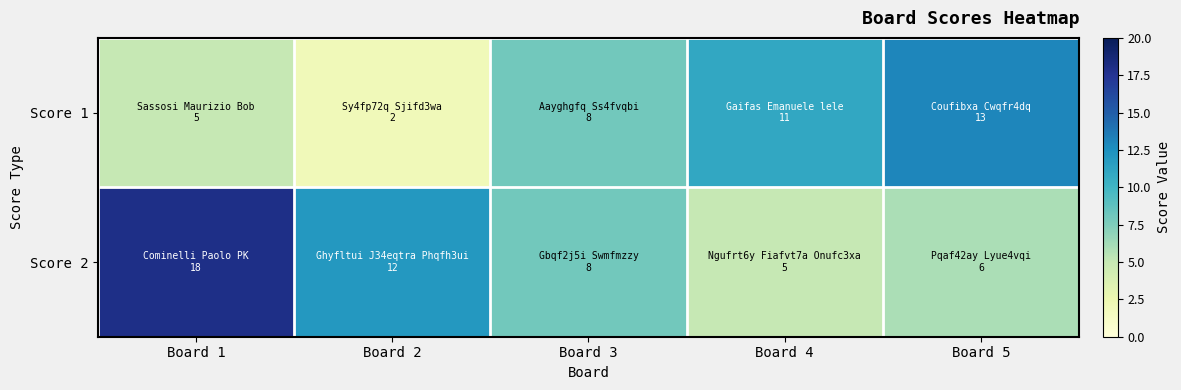

At which category is the sum across all series the highest?

Board 1